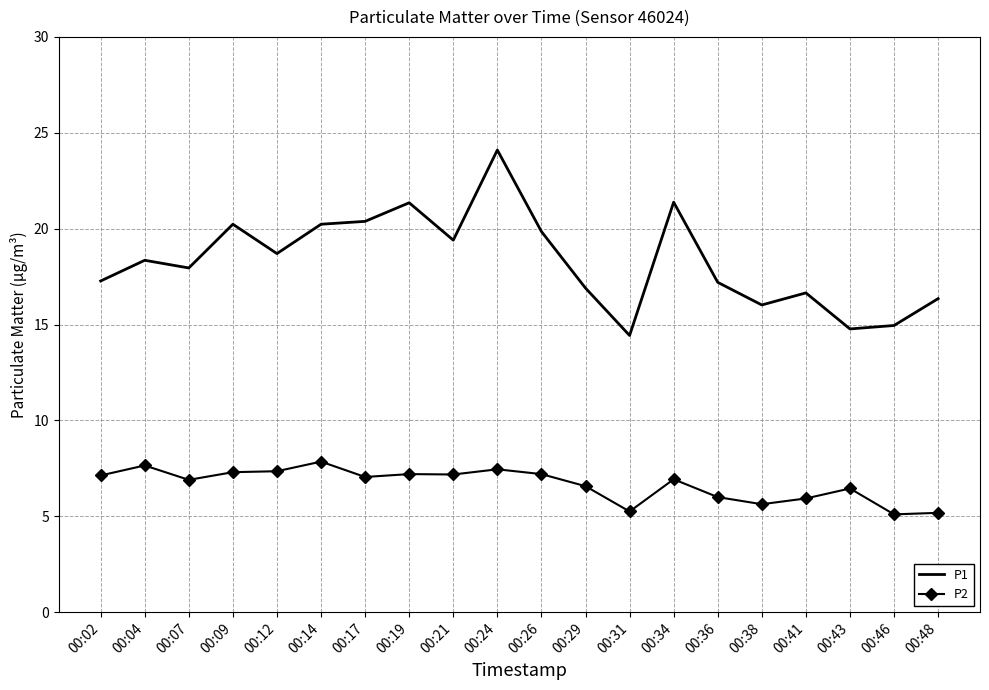

True or false: P1 and P2 intersect in this chart.

False